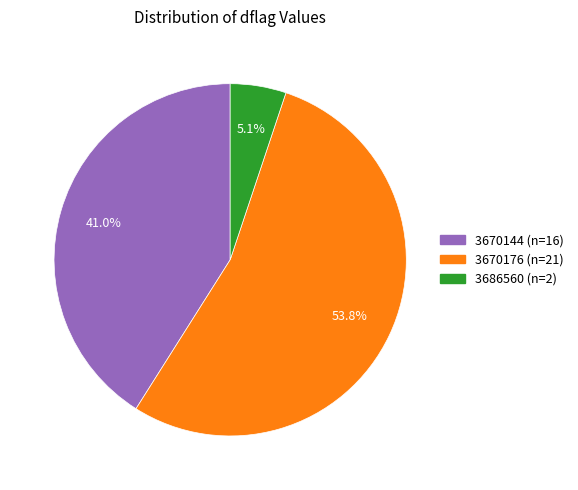

Which category accounts for the majority?

3670176